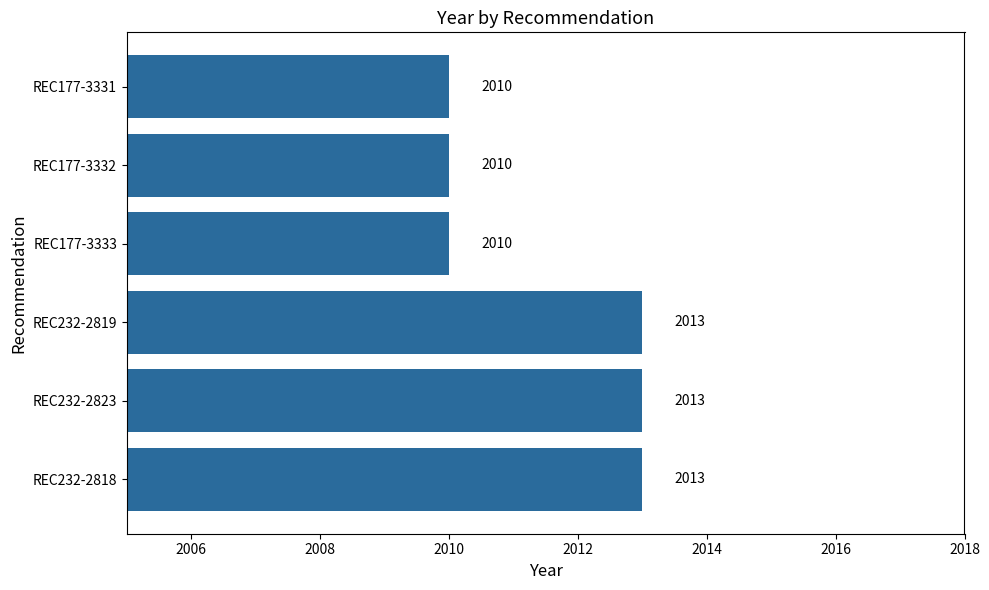

What is the difference between the maximum and minimum values?

3